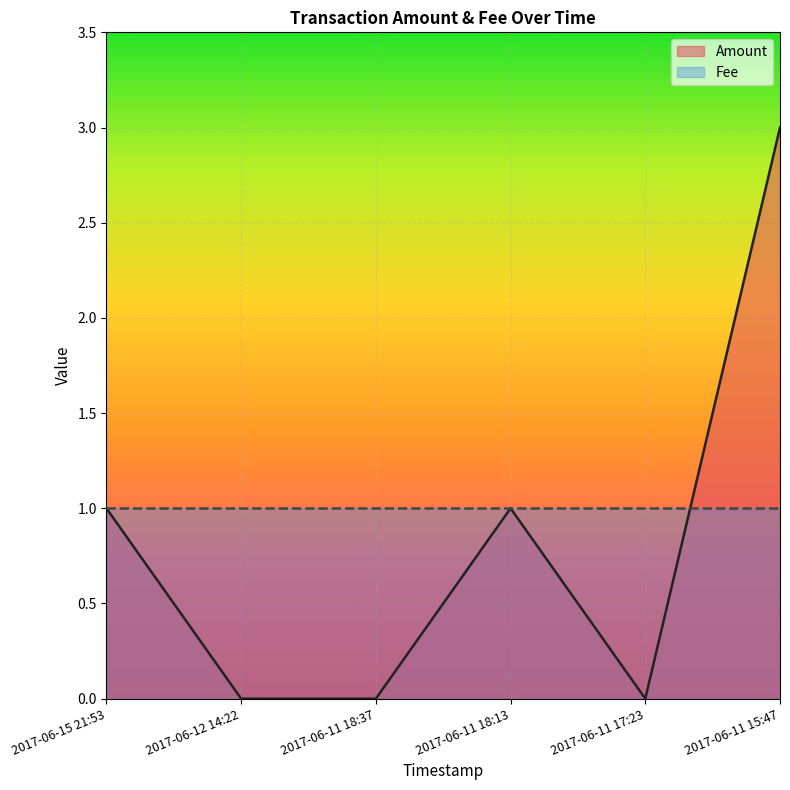

Reading left to right, transcribe all the data shown in this chart.

2017-06-15 21:53=1	2017-06-12 14:22=0	2017-06-11 18:37=0	2017-06-11 18:13=1	2017-06-11 17:23=0	2017-06-11 15:47=3